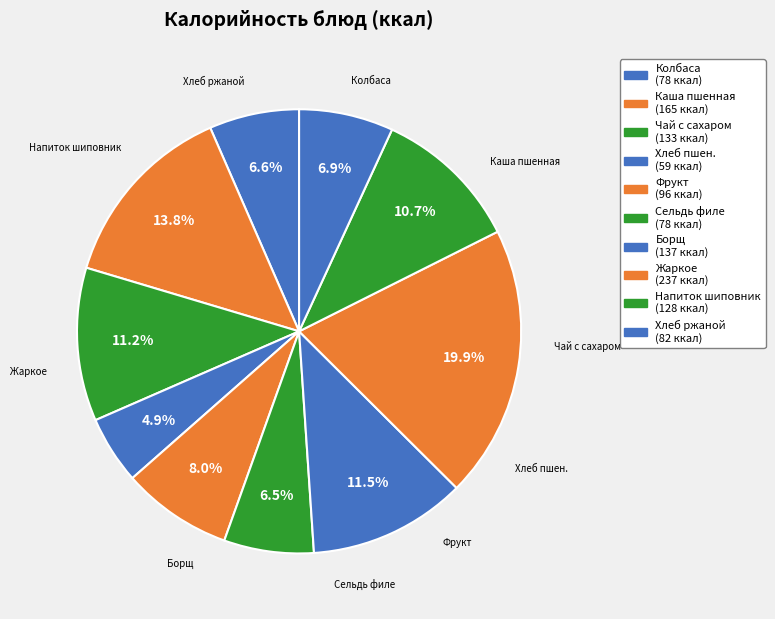

How many slices are in this pie chart?

10